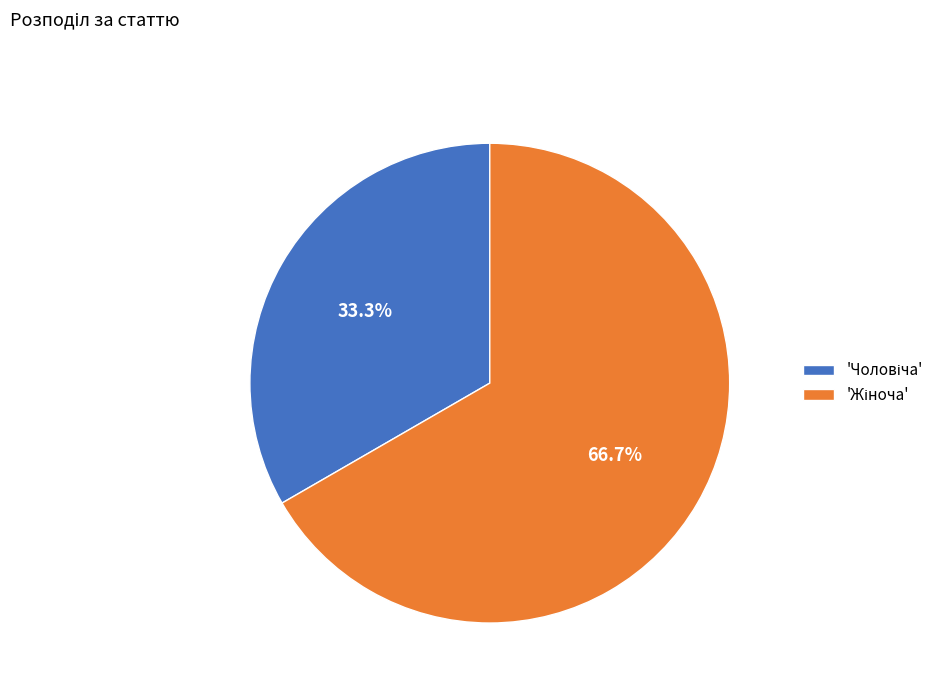

To the nearest percent, what is the difference between the largest and smallest slice percentages?

33%